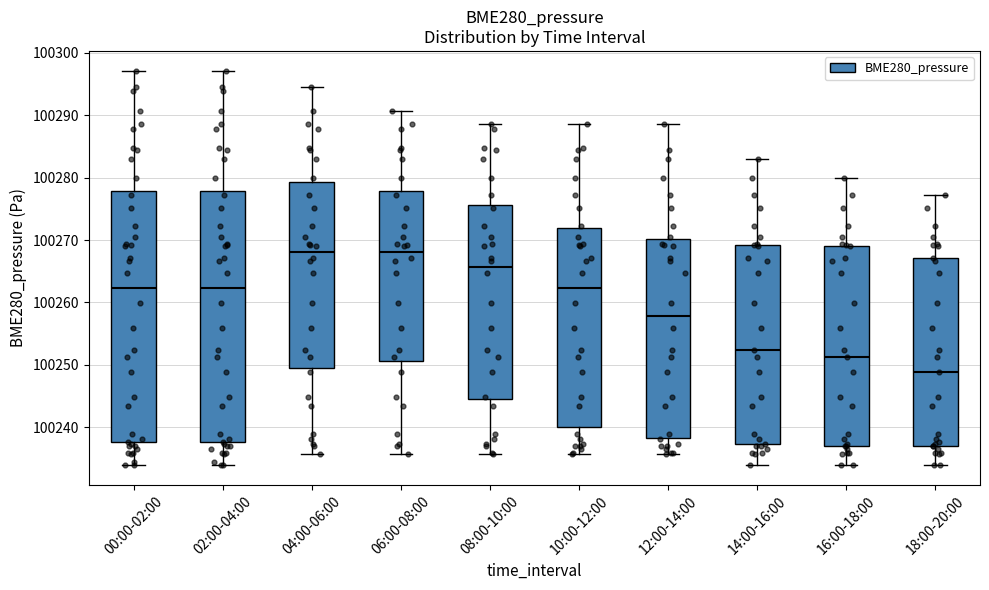

Where does the upper whisker of the box for 08:00-10:00 end on the y-axis? The values are not printed on the chart, so give them approximately, as read against the axis.

100289